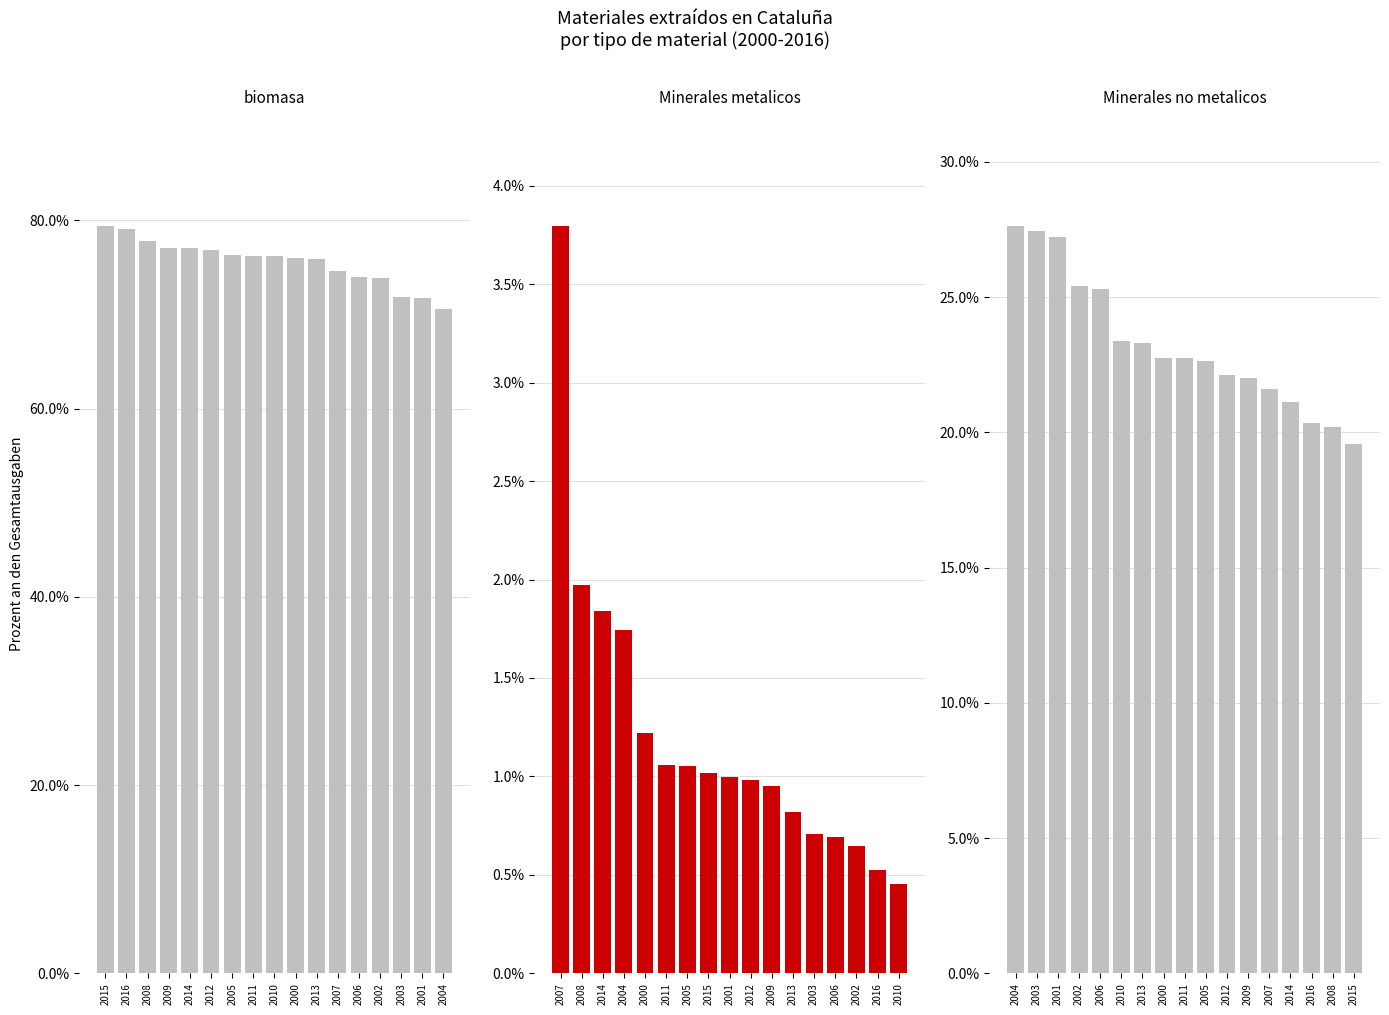

What is the minimum value for biomasa?

70.6